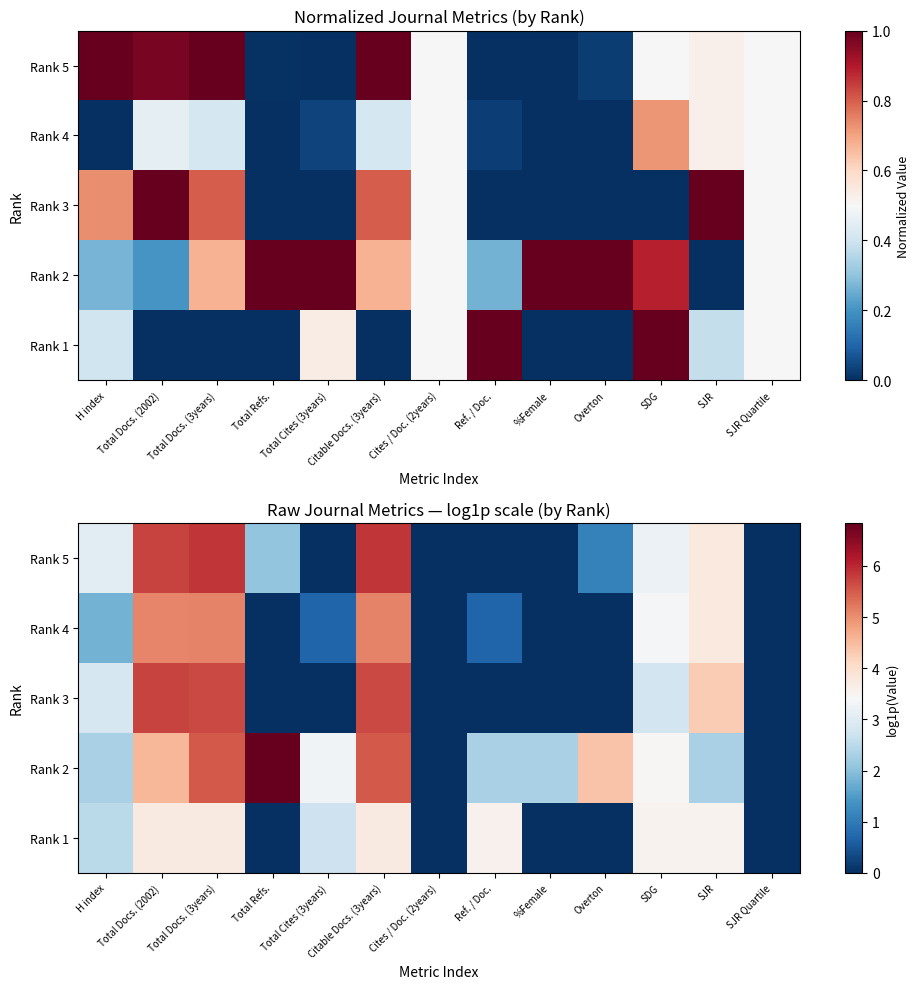

List the labels in order of Rank 2 value, smallest first.

Cites / Doc. (2years), SJR Quartile, H index, Ref. / Doc., %Female, SJR, Total Cites (3years), SDG, Overton, Total Docs. (2002), Total Docs. (3years), Citable Docs. (3years), Total Refs.